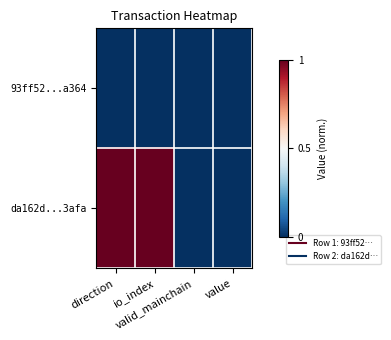

Which has a higher value, value or io_index?

value